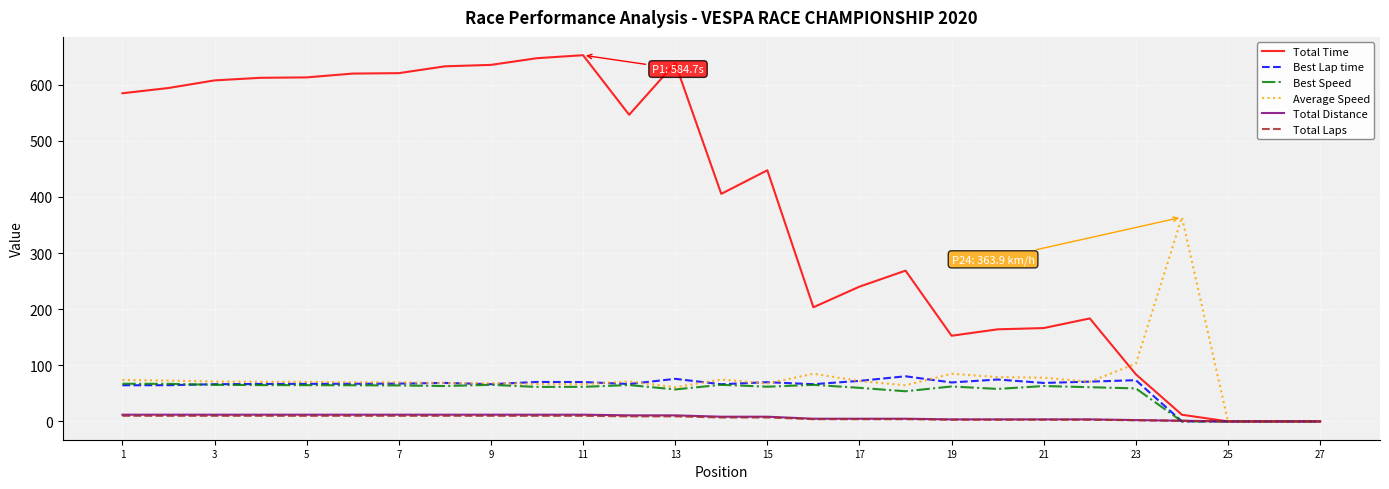

Which series has the largest total across all categories?

Total Time